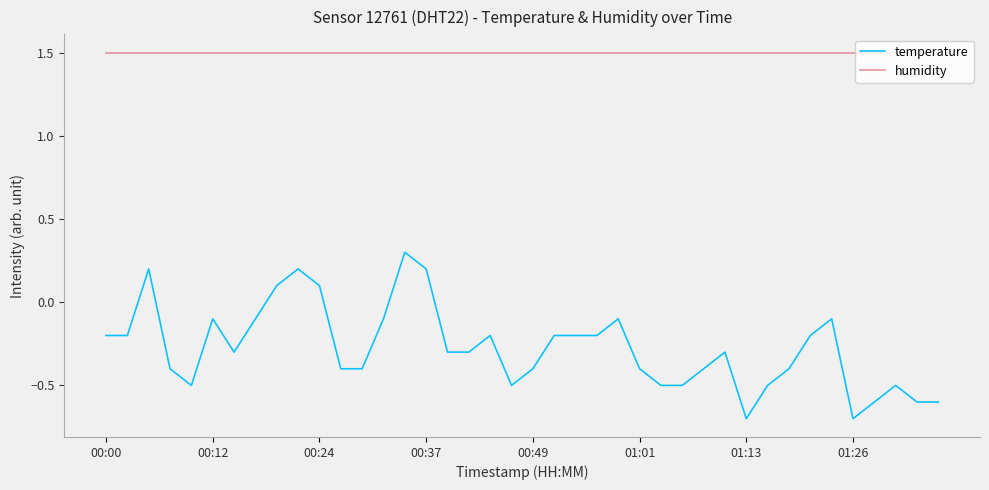

What is the smallest value displayed?

-0.7